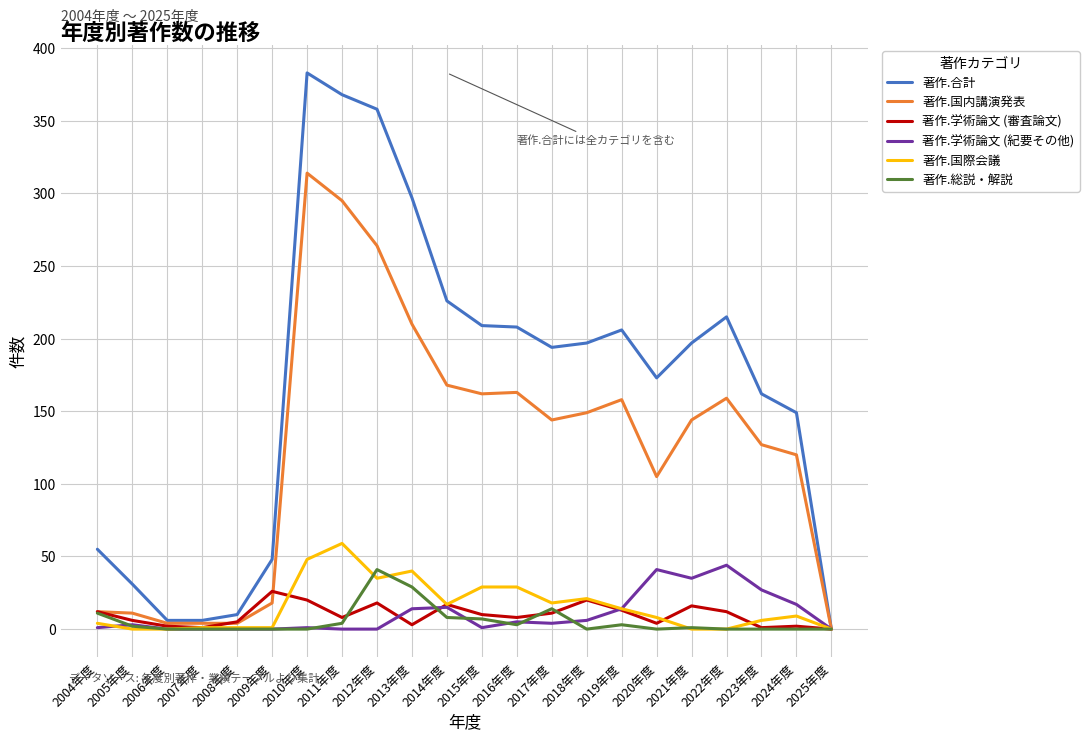

Which series changed the most between 2005年度 and 2014年度?

著作.合計